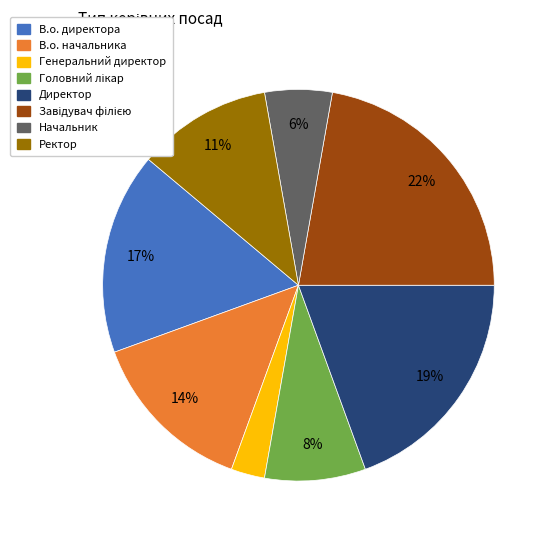

How many segments does this pie chart have?

8